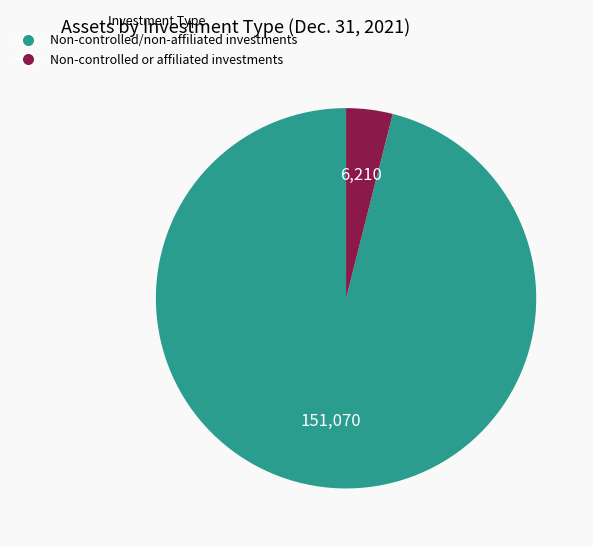

What is the largest slice in the pie chart?

Non-controlled/non-affiliated investments